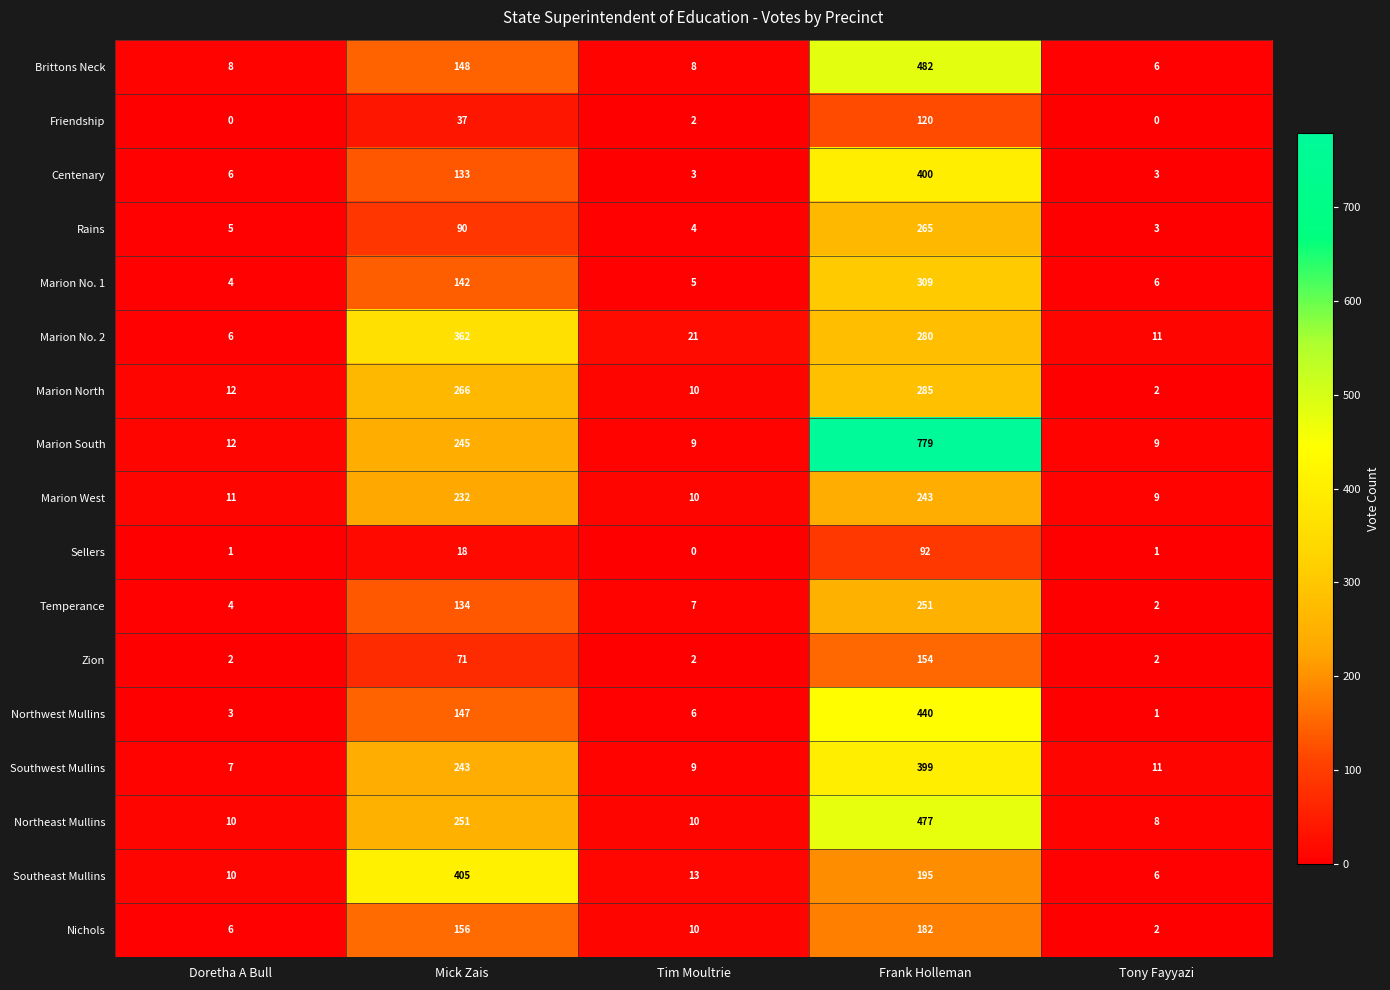

At how many categories does at least one series exceed 325?

2